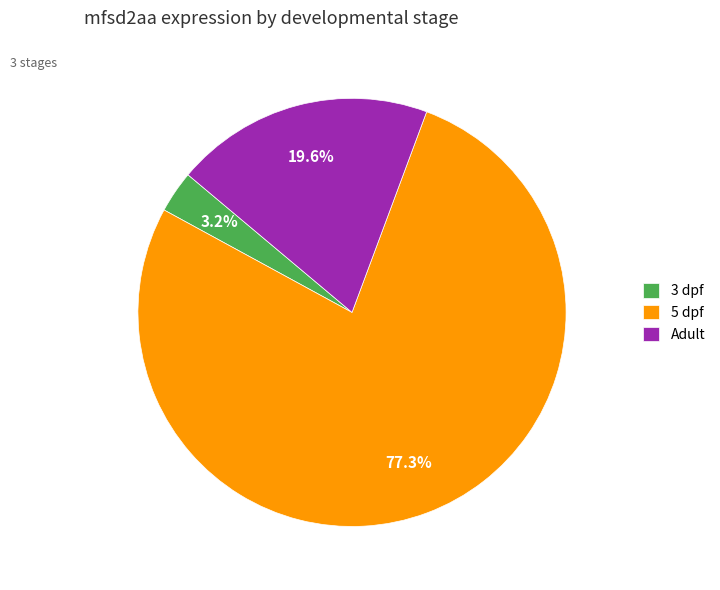

Do 5 dpf and Adult together represent more than half of the pie?

Yes